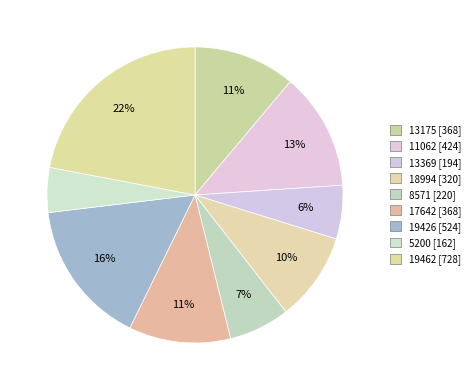

Count the number of slices in the pie.

9